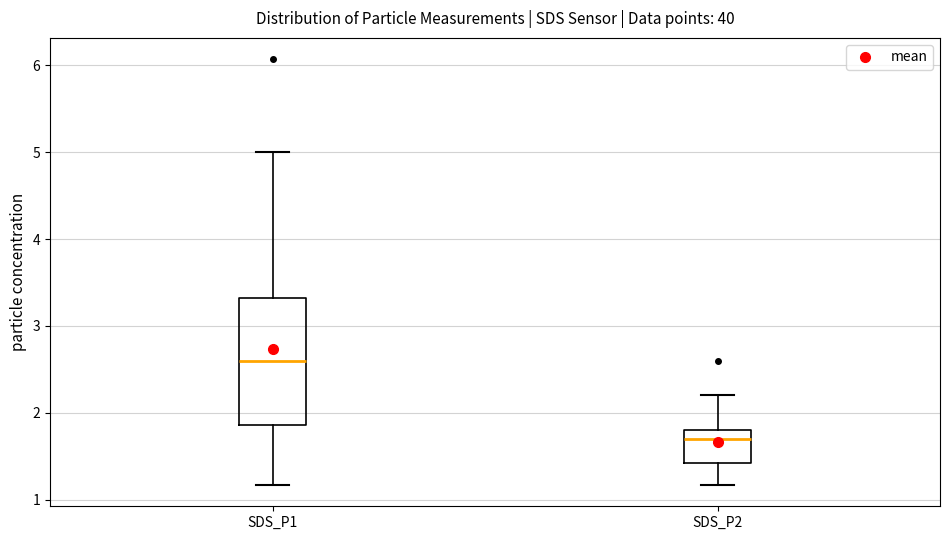

Which box is the tallest, from its lower edge to its upper edge?

SDS_P1